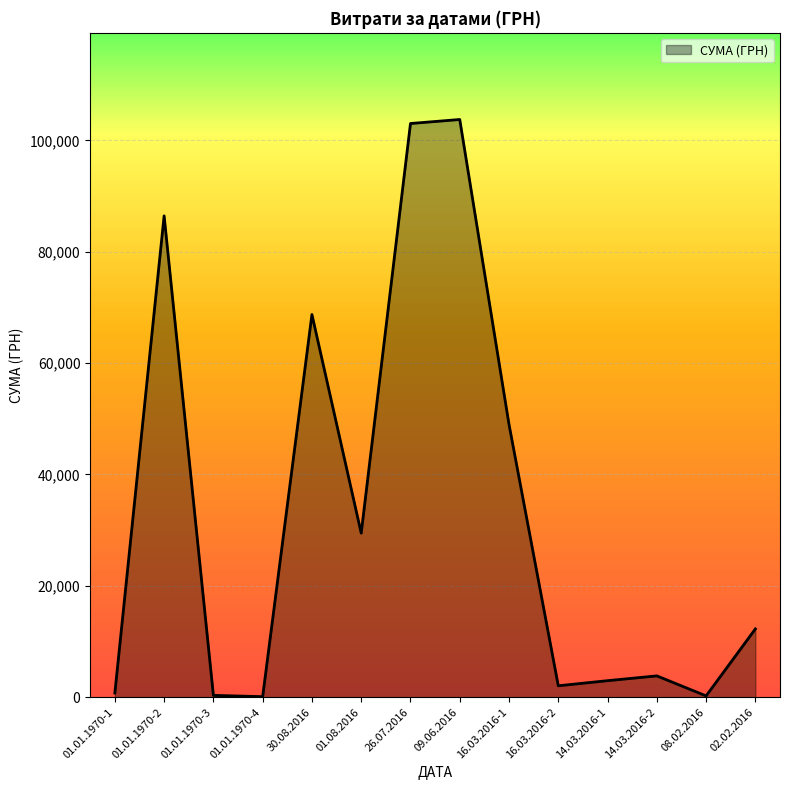

Does the chart display data point markers on the line(s)?

No